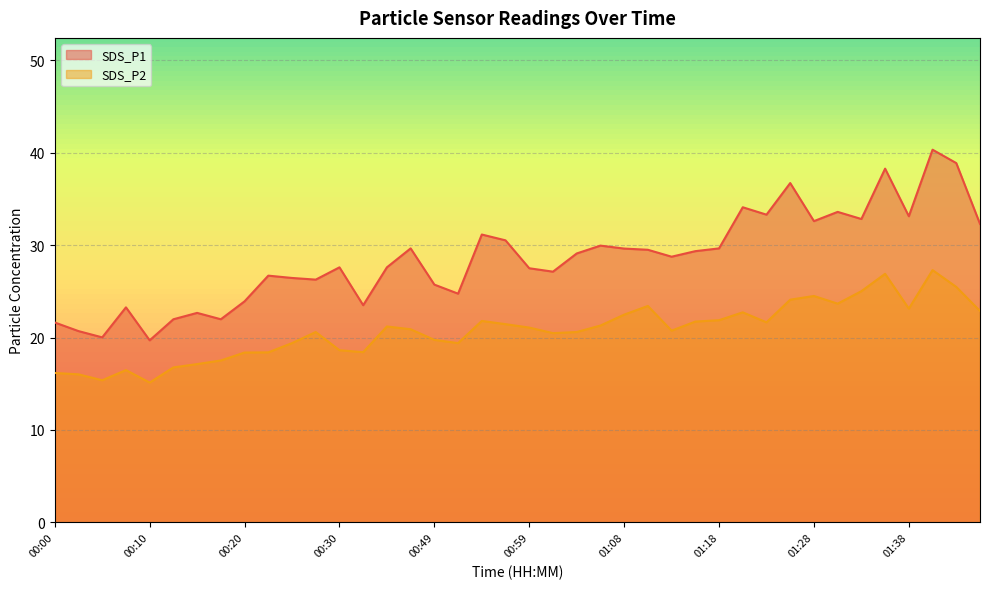

In SDS_P1, how many points are higher than both neighbors (excluding endpoints)?

12